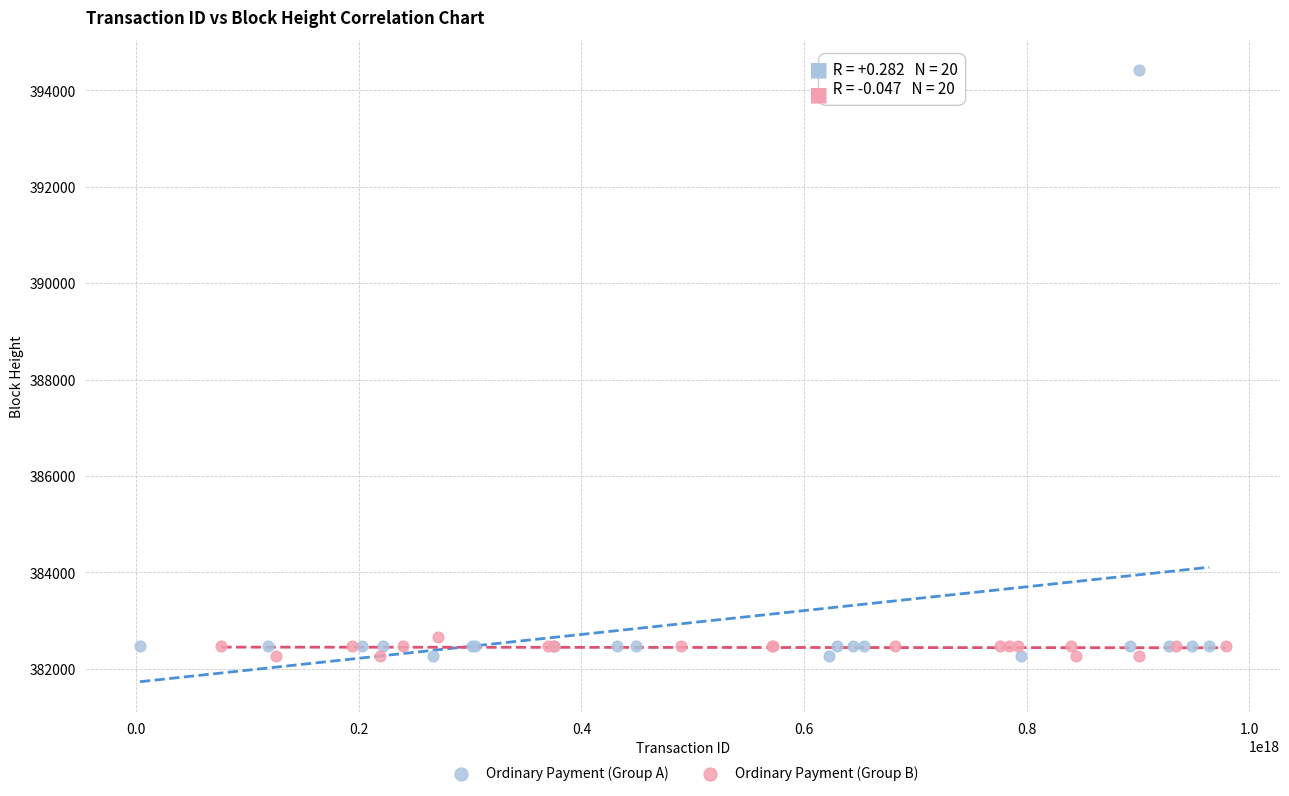

Which series has the widest spread of Y values?

Ordinary Payment (Group A)